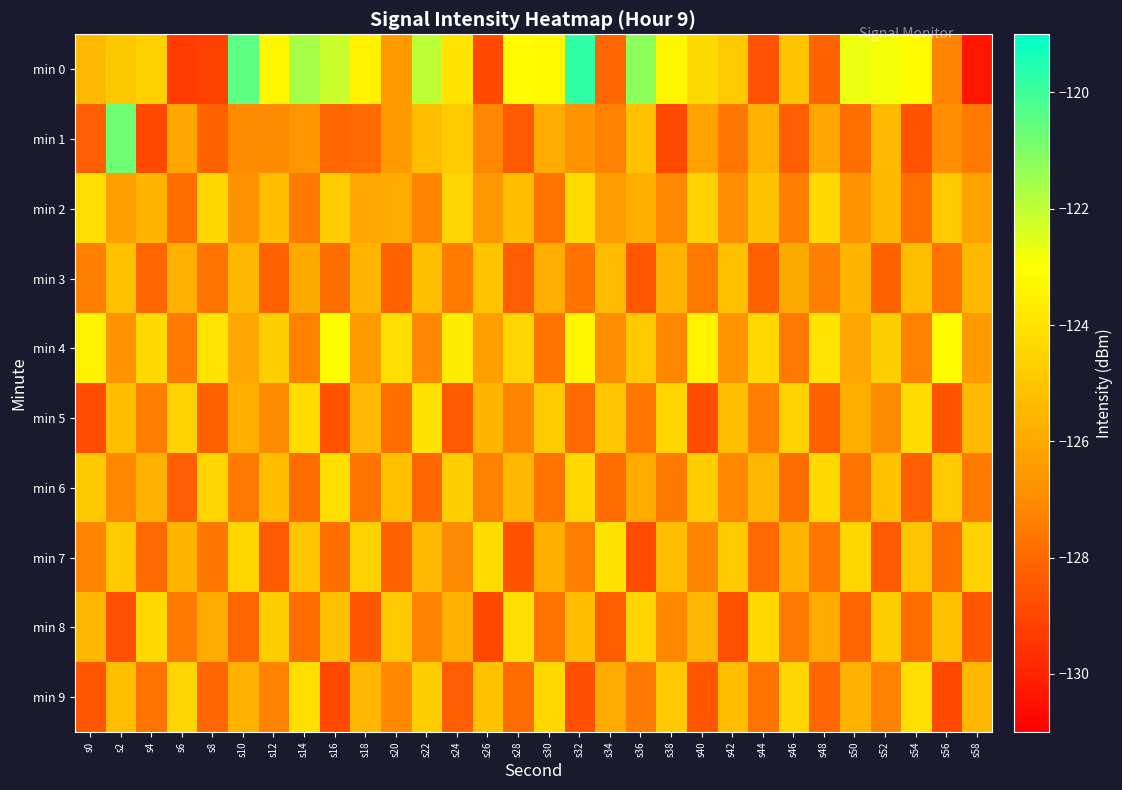

At which category is the sum across all series the highest?

s2